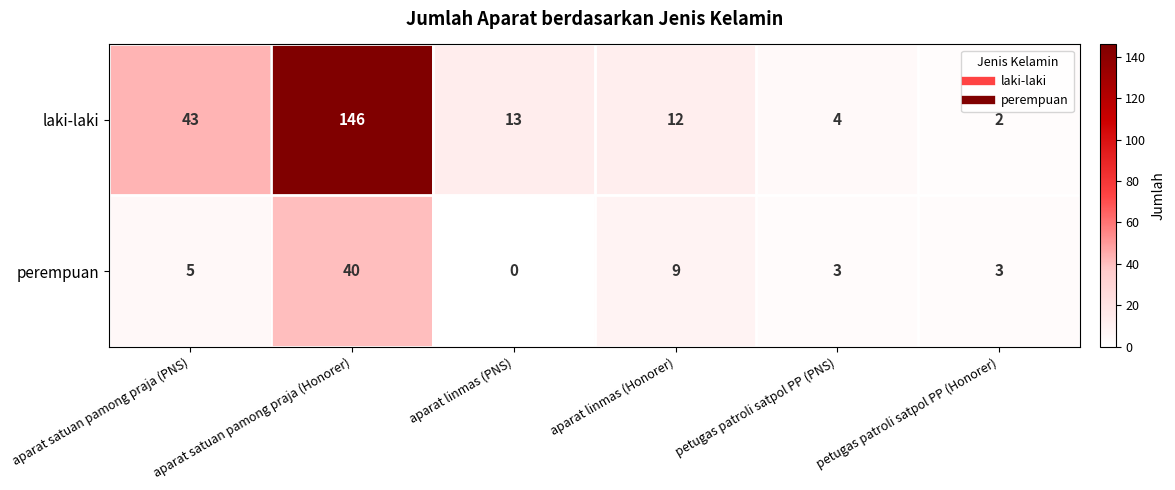

How many categories are shown in the chart?

6